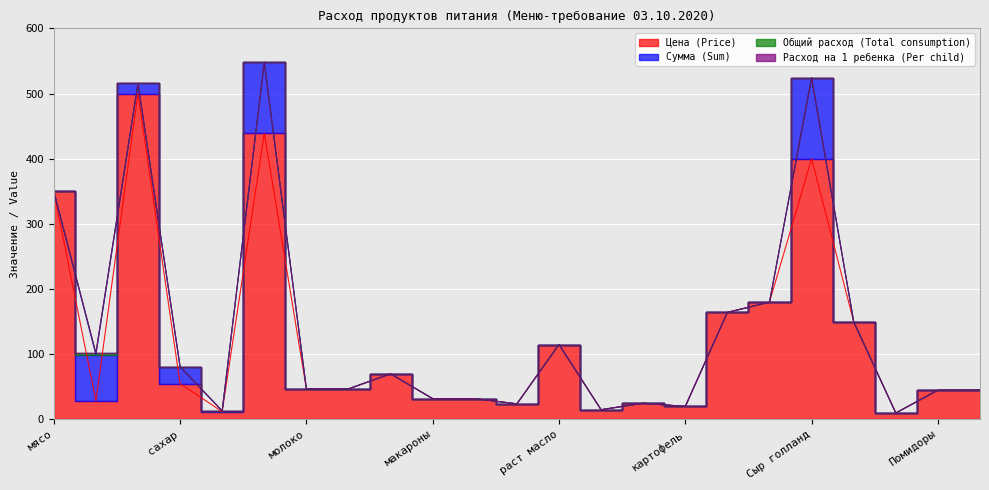

Does the chart display data point markers on the line(s)?

No